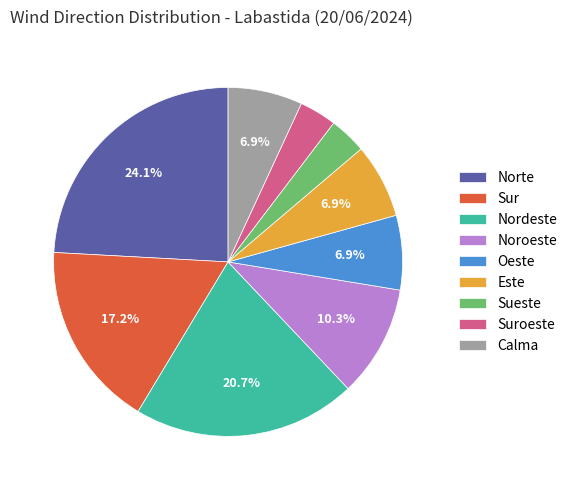

To the nearest percent, what portion does Sur represent?

17%